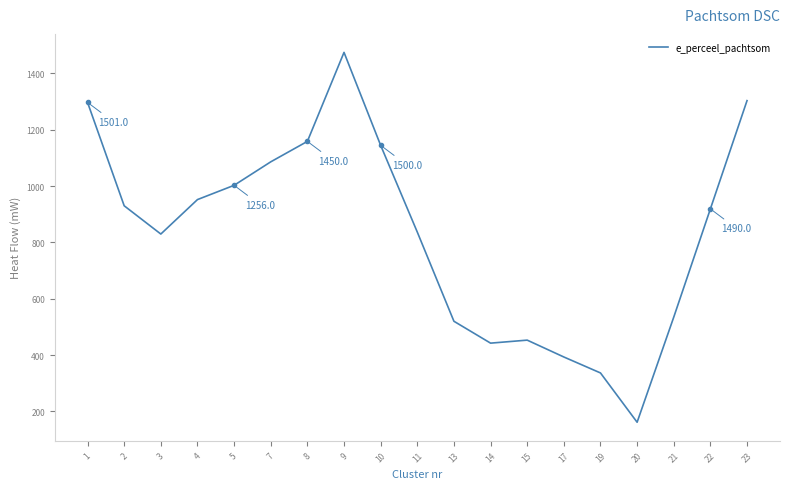

At which category does the data reach its first local valley?

3